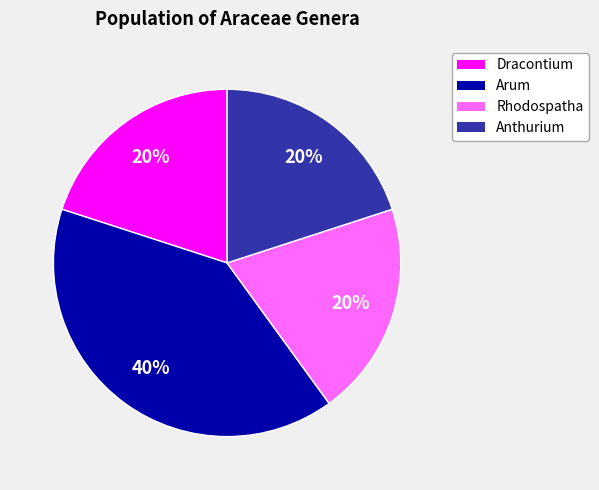

To the nearest percent, what is the average slice percentage?

25%